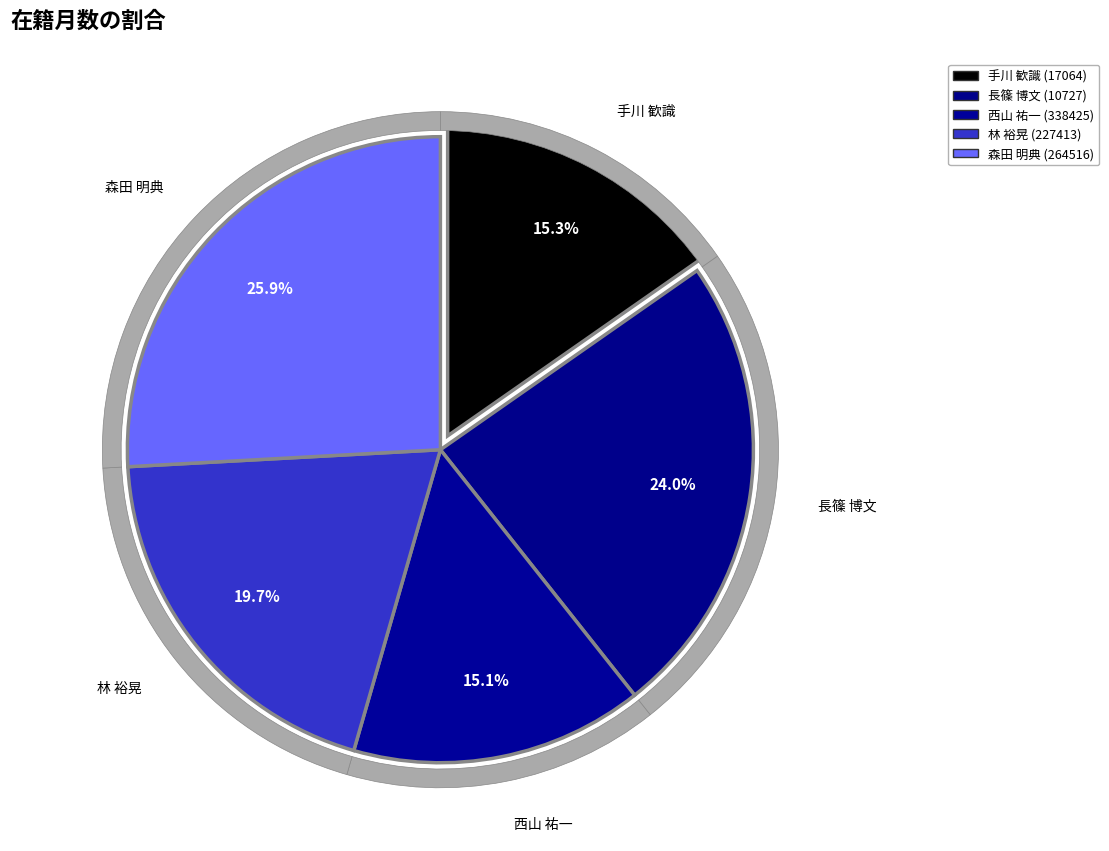

Is there any slice that represents more than half of the pie?

No